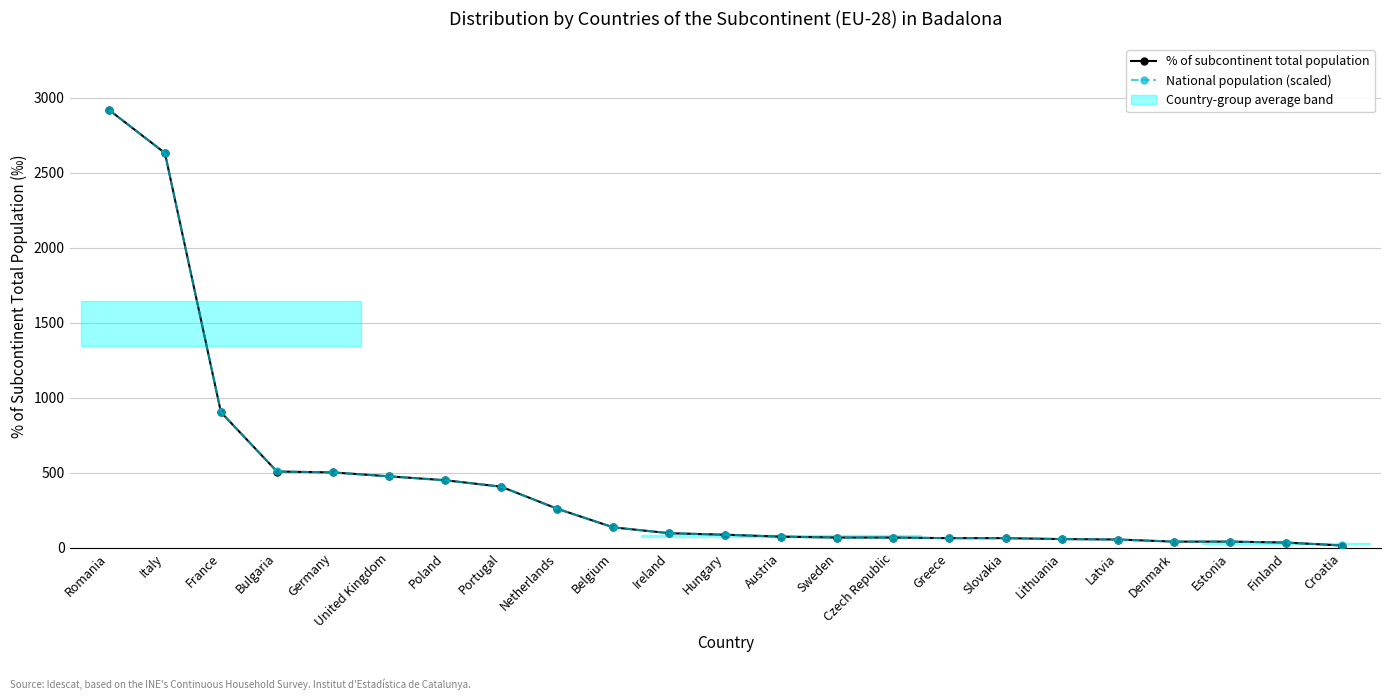

Rank the series by their average value, from lowest to highest.

% of subcontinent total population, National population (scaled)